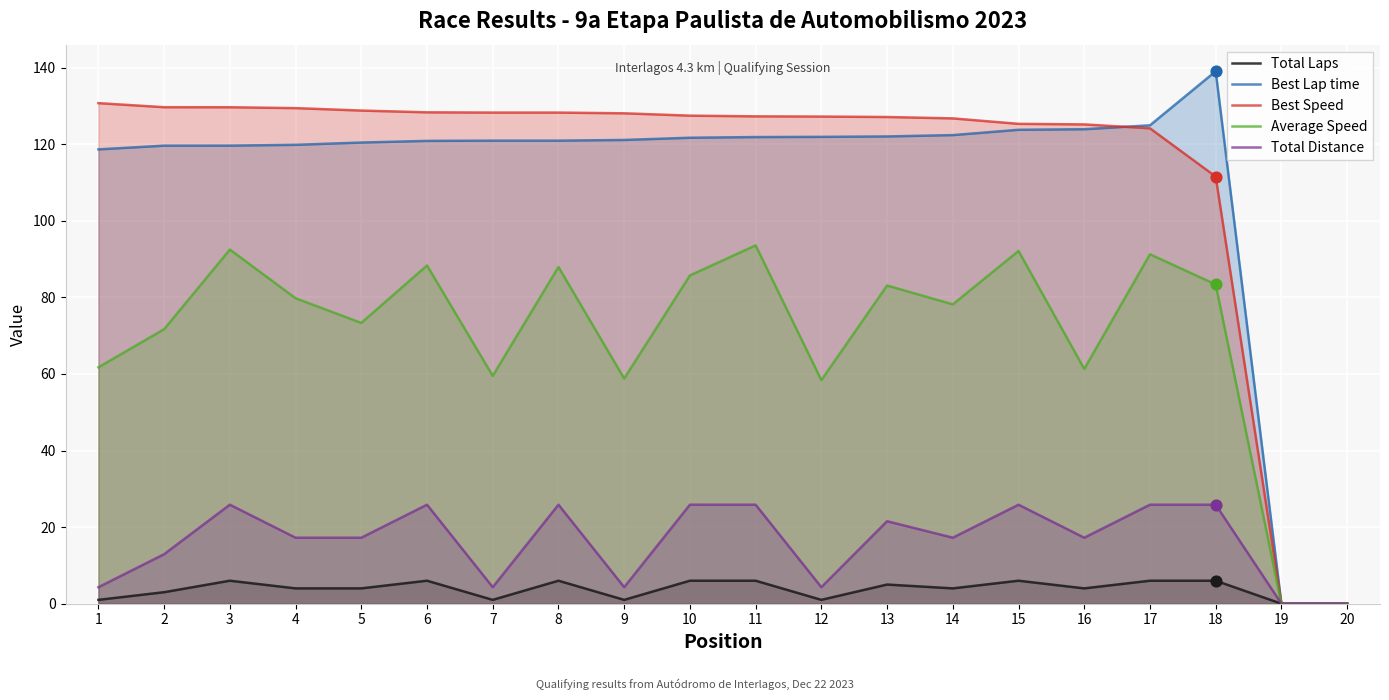

Which series has the largest total across all categories?

Best Speed